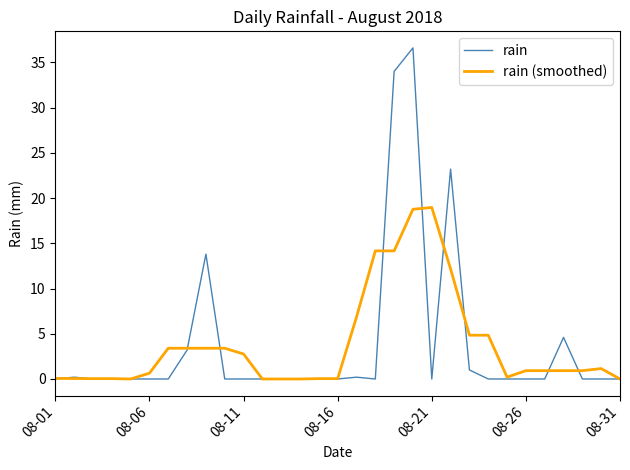

True or false: rain (smoothed) and rain intersect in this chart.

True